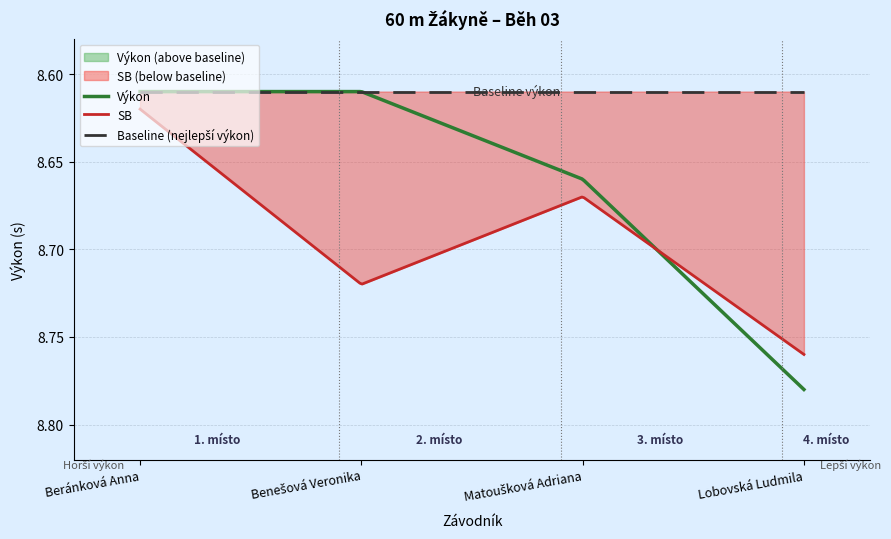

What is the value of the Výkon point at the 1st from the left?

8.6